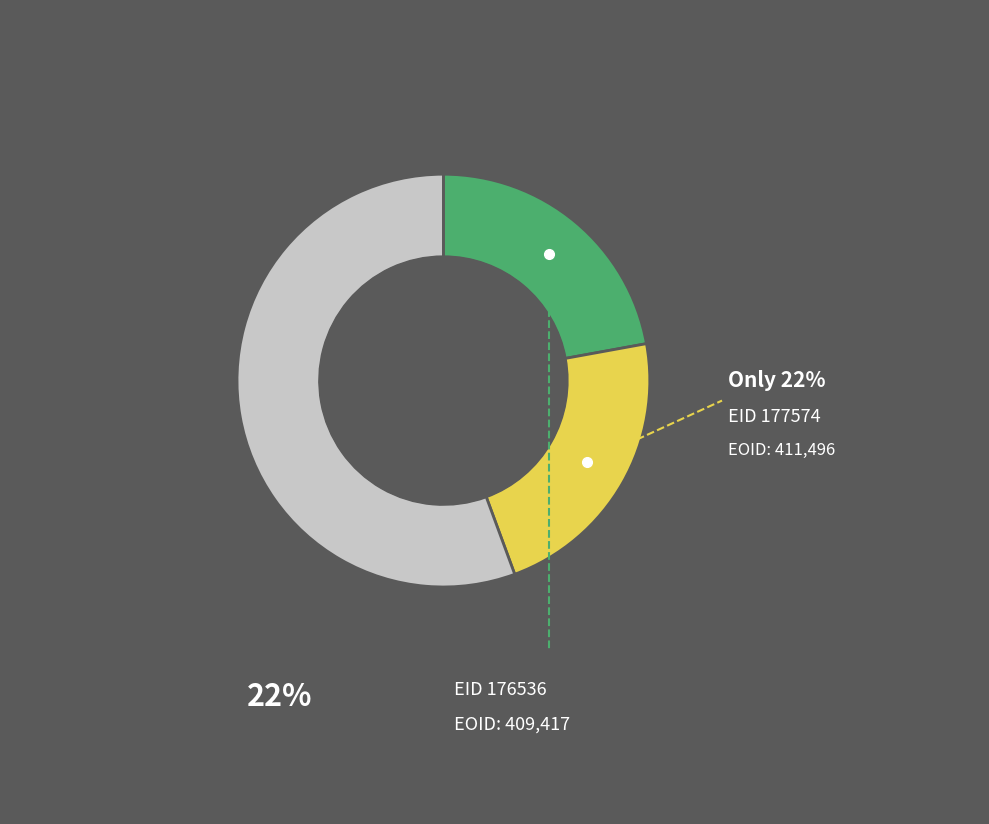

Is there any slice that represents more than half of the pie?

Yes